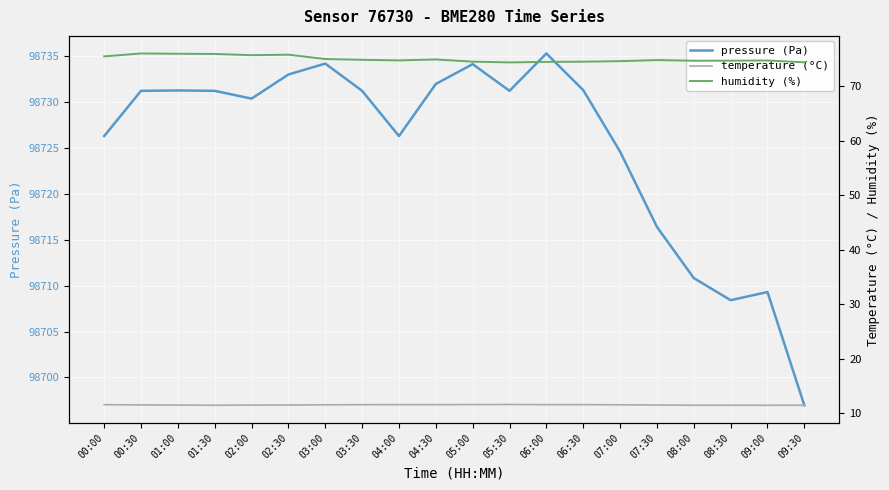

How many lines are shown in the chart?

3